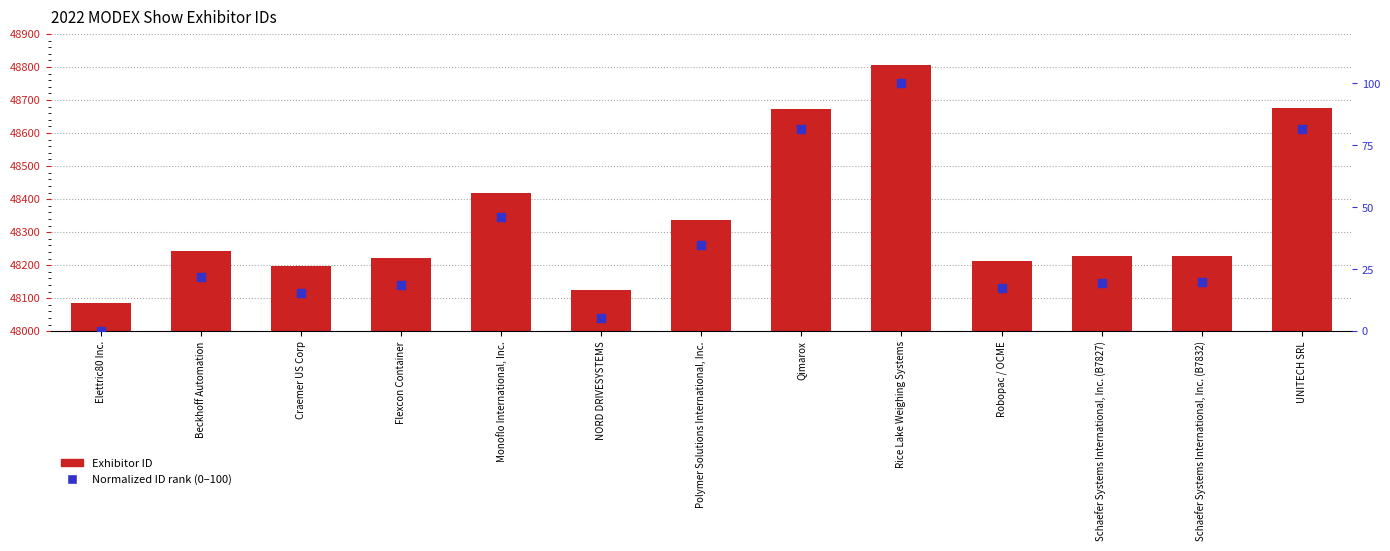

Which series reaches the minimum Y coordinate?

Normalized ID rank (0-100)